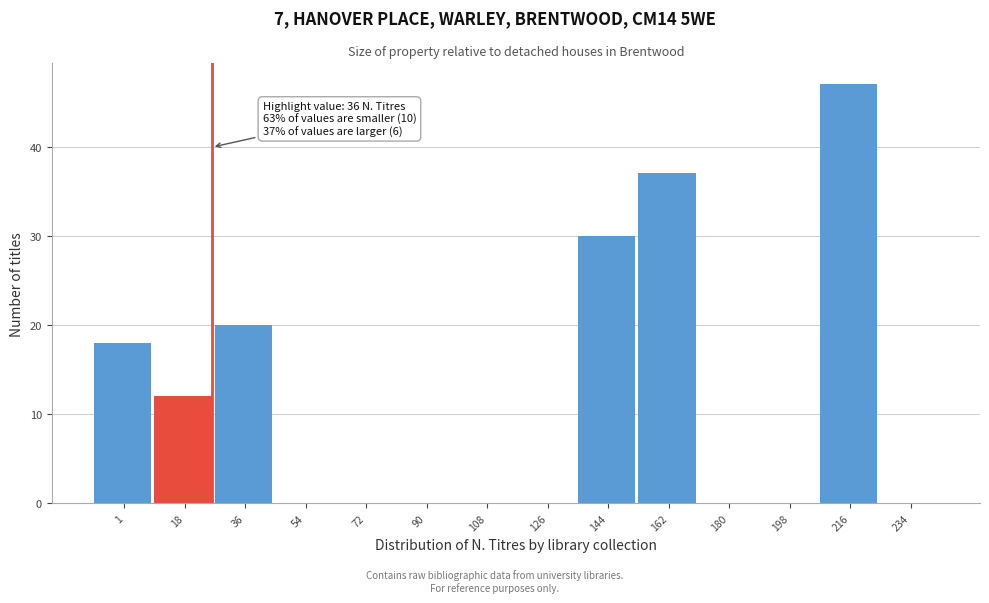

Reading left to right, list all the values displayed in this chart.

1=18	18=12	36=20	54=0	72=0	90=0	108=0	126=0	144=30	162=37	180=0	198=0	216=47	234=0